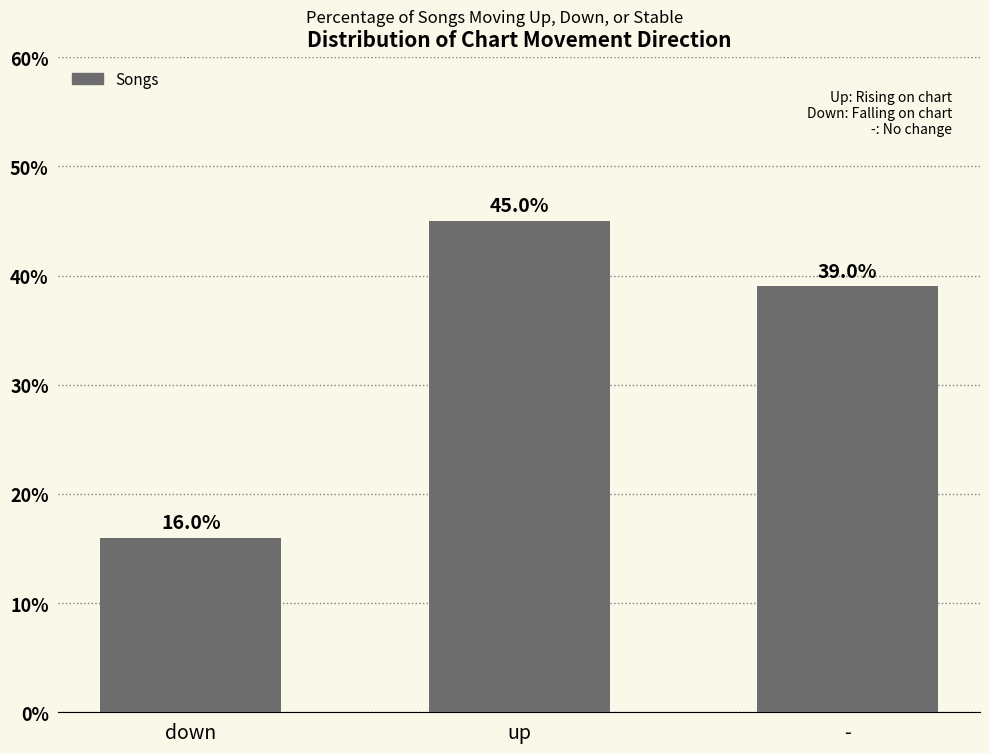

What is the average value?

33